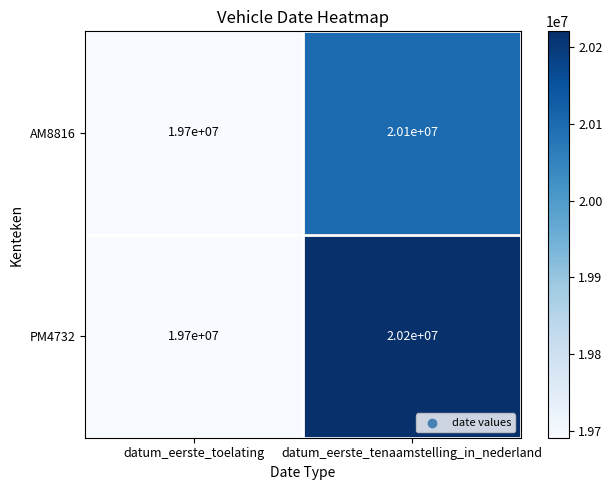

True or false: AM8816 has a value of 19700000 at datum_eerste_toelating.

True